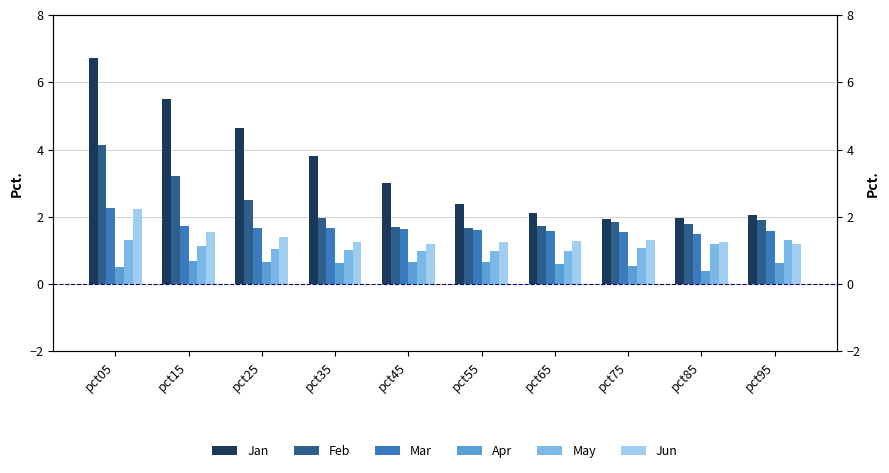

What is the difference between the maximum and minimum values in the Mar series?

0.8